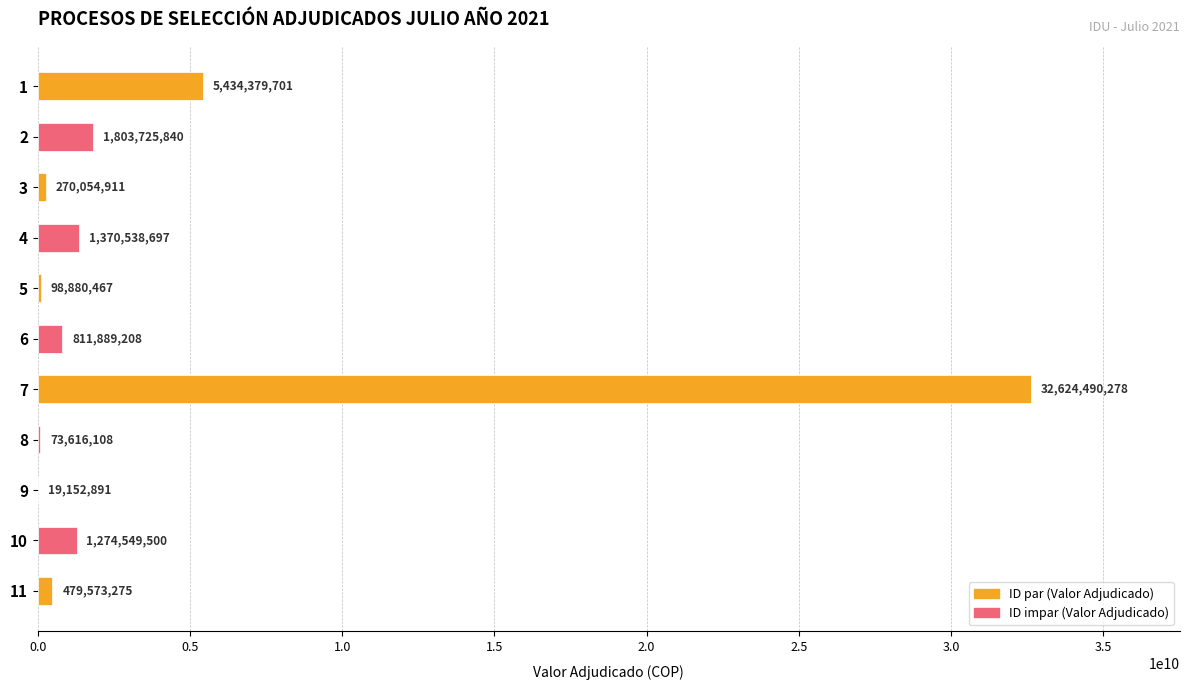

Is it true that the value at 3 is 270054911?

True